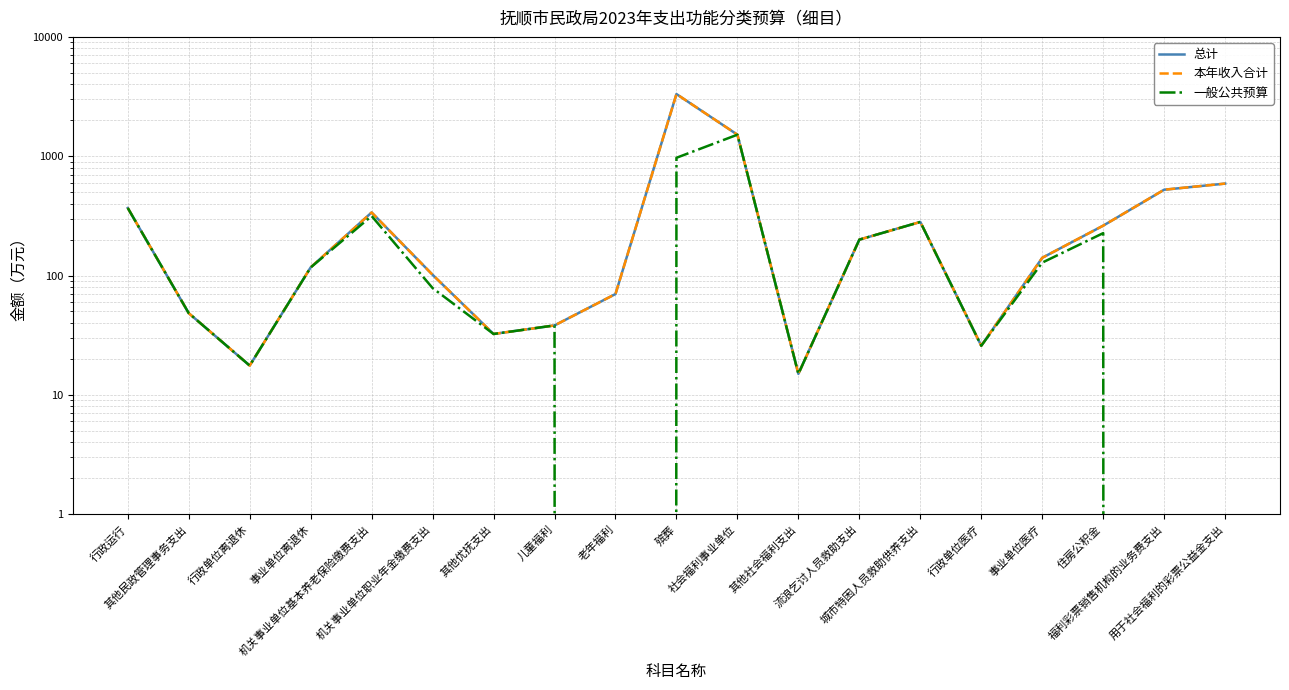

How many series are shown in this chart?

3